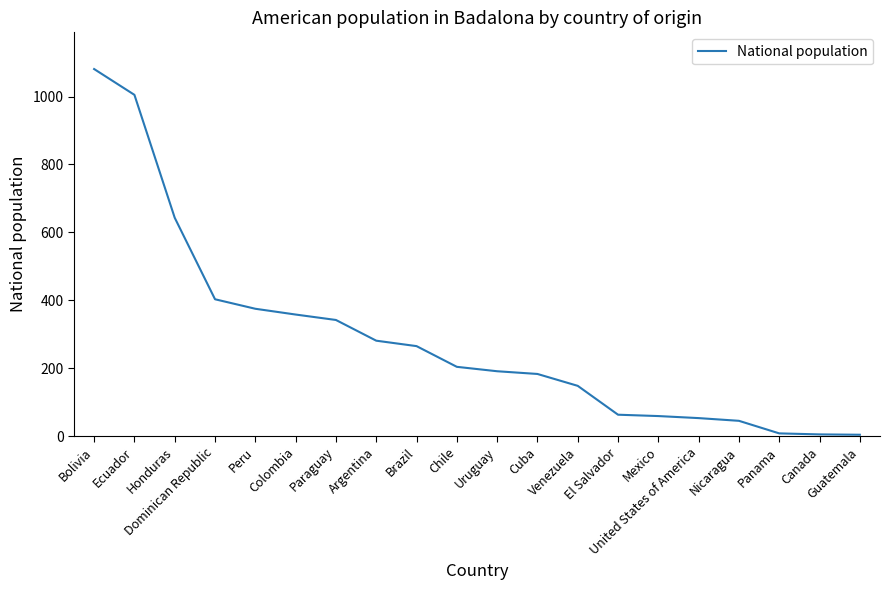

What is the greatest value displayed?

1081